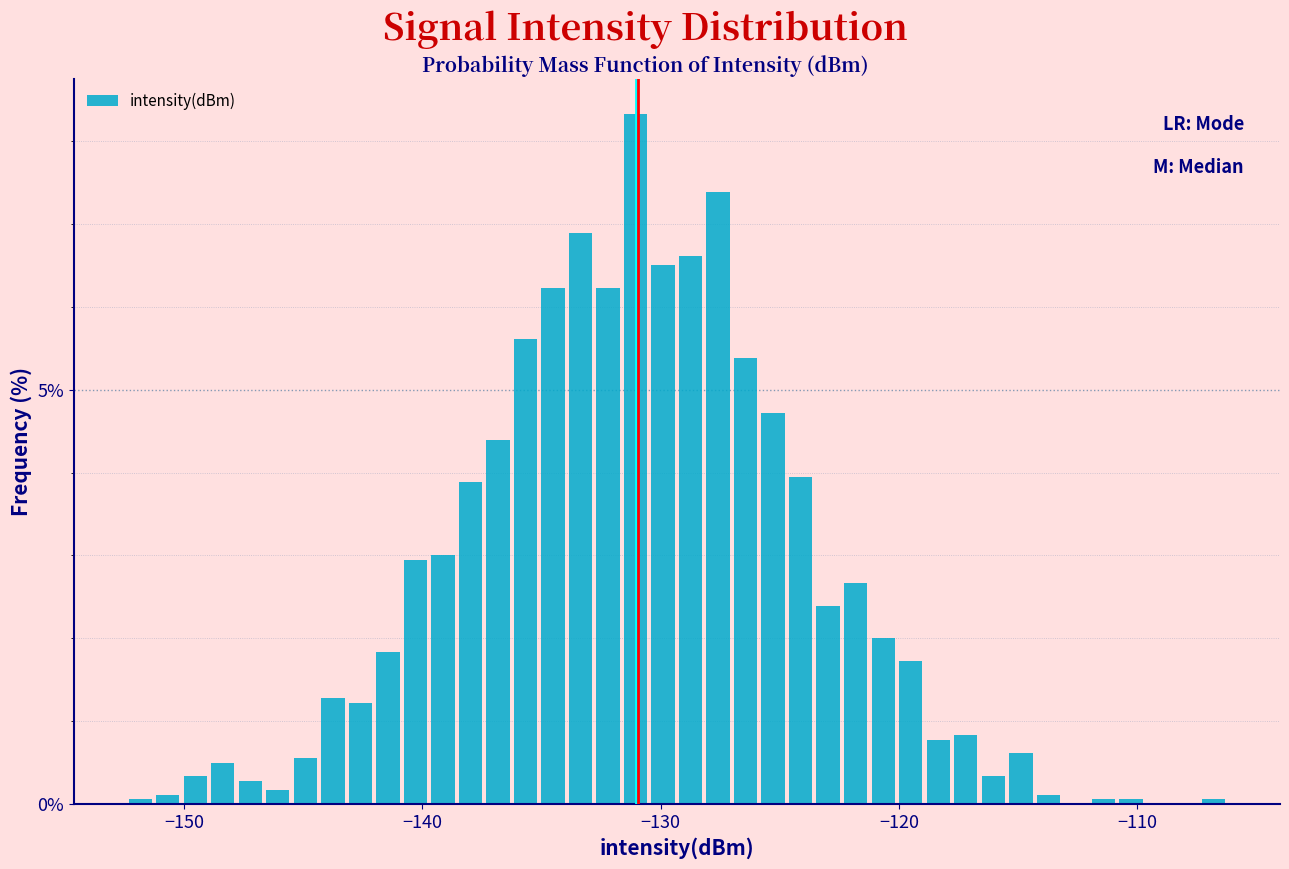

Around what value on the x-axis is the tallest bar? Give the approximate position of its centre, as read against the axis.

-131